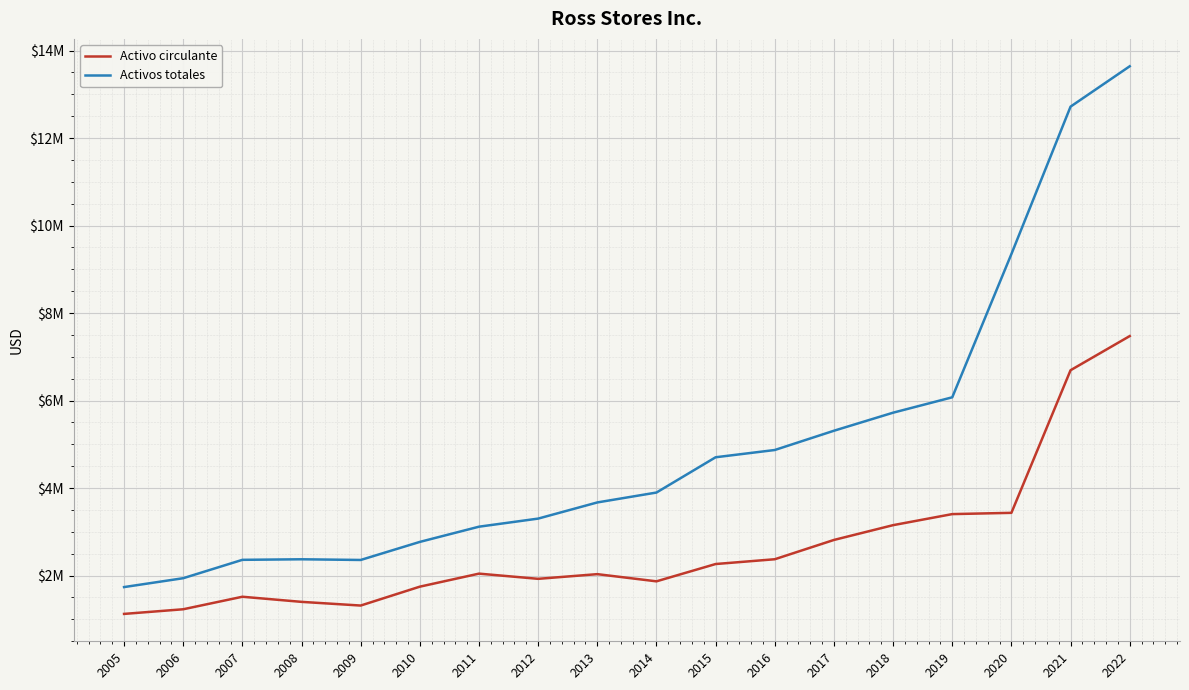

In Activo circulante, how many points are higher than both neighbors (excluding endpoints)?

3